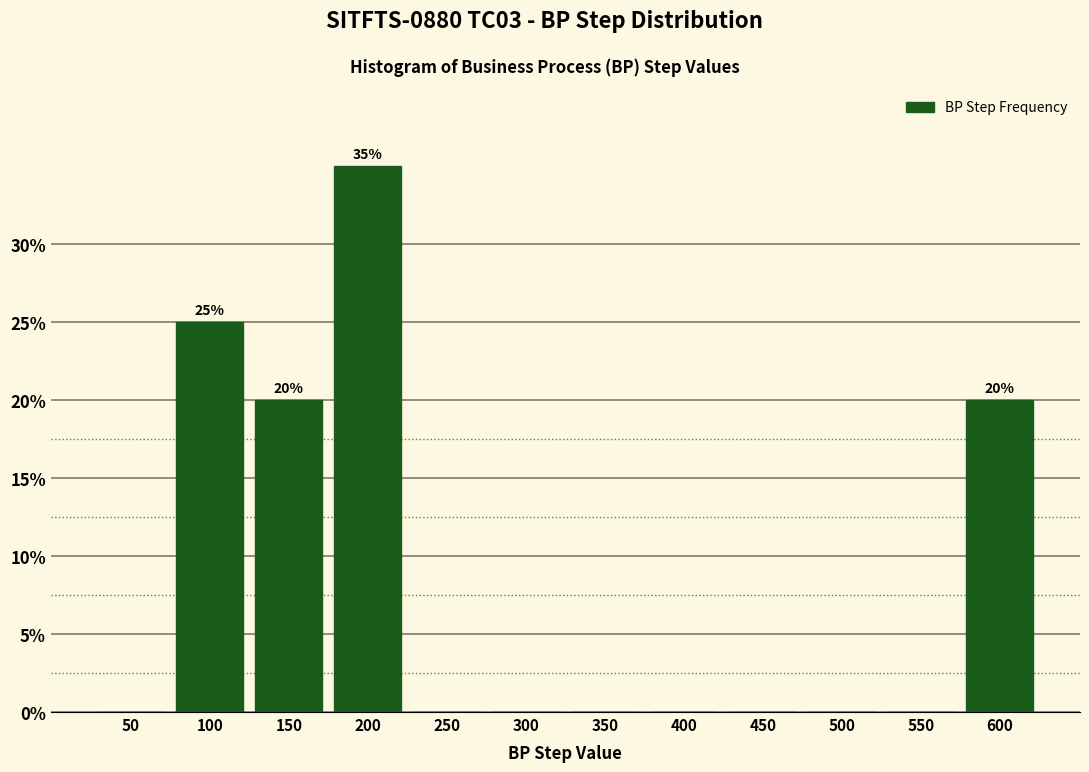

Reading left to right, list all the values displayed in this chart.

50=0	100=25	150=20	200=35	250=0	300=0	350=0	400=0	450=0	500=0	550=0	600=20